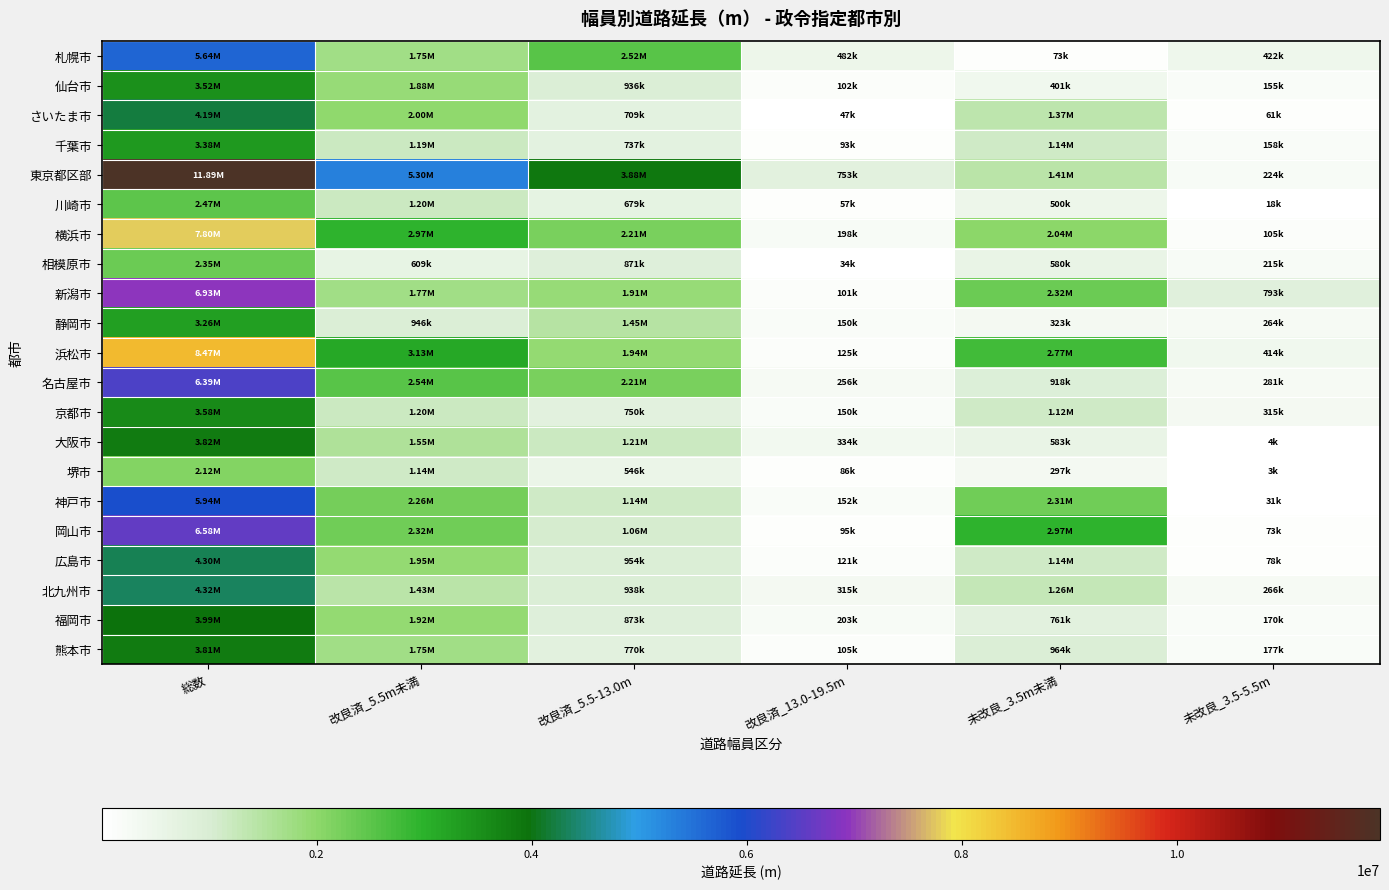

Reading left to right, transcribe all the data shown in this chart.

札幌市: 総数=5643802.0	改良済_5.5m未満=1751392.0	改良済_5.5-13.0m=2522617.0	改良済_13.0-19.5m=482196.0	未改良_3.5m未満=73272.0	未改良_3.5-5.5m=422195.0
仙台市: 総数=3521275.8	改良済_5.5m未満=1877685.8	改良済_5.5-13.0m=936233.3	改良済_13.0-19.5m=101815.6	未改良_3.5m未満=401064.7	未改良_3.5-5.5m=154758.2
さいたま市: 総数=4189302.0	改良済_5.5m未満=1995965.0	改良済_5.5-13.0m=709088.0	改良済_13.0-19.5m=46841.0	未改良_3.5m未満=1366075.0	未改良_3.5-5.5m=60694.0
千葉市: 総数=3380100.0	改良済_5.5m未満=1190332.0	改良済_5.5-13.0m=737391.0	改良済_13.0-19.5m=93332.0	未改良_3.5m未満=1140842.0	未改良_3.5-5.5m=158458.0
東京都区部: 総数=11891476.0	改良済_5.5m未満=5303956.0	改良済_5.5-13.0m=3875320.0	改良済_13.0-19.5m=752856.0	未改良_3.5m未満=1412898.0	未改良_3.5-5.5m=223647.0
川崎市: 総数=2471925.0	改良済_5.5m未満=1197775.0	改良済_5.5-13.0m=678556.0	改良済_13.0-19.5m=57025.0	未改良_3.5m未満=499657.0	未改良_3.5-5.5m=17833.0
横浜市: 総数=7800976.1	改良済_5.5m未満=2966541.8	改良済_5.5-13.0m=2209368.6	改良済_13.0-19.5m=198055.4	未改良_3.5m未満=2043725.9	未改良_3.5-5.5m=105062.4
相模原市: 総数=2345933.0	改良済_5.5m未満=608972.0	改良済_5.5-13.0m=870975.0	改良済_13.0-19.5m=34040.0	未改良_3.5m未満=580339.0	未改良_3.5-5.5m=214844.0
新潟市: 総数=6928298.0	改良済_5.5m未満=1765497.0	改良済_5.5-13.0m=1905132.0	改良済_13.0-19.5m=101143.0	未改良_3.5m未満=2324904.0	未改良_3.5-5.5m=792939.0
静岡市: 総数=3260014.0	改良済_5.5m未満=945871.0	改良済_5.5-13.0m=1452009.0	改良済_13.0-19.5m=149939.0	未改良_3.5m未満=323300.0	未改良_3.5-5.5m=264052.0
浜松市: 総数=8468291.0	改良済_5.5m未満=3133047.0	改良済_5.5-13.0m=1936494.0	改良済_13.0-19.5m=125262.0	未改良_3.5m未満=2769008.0	未改良_3.5-5.5m=414358.0
名古屋市: 総数=6389295.0	改良済_5.5m未満=2544347.0	改良済_5.5-13.0m=2211231.0	改良済_13.0-19.5m=256024.0	未改良_3.5m未満=917843.0	未改良_3.5-5.5m=280796.0
京都市: 総数=3579673.0	改良済_5.5m未満=1204950.0	改良済_5.5-13.0m=750201.0	改良済_13.0-19.5m=149660.0	未改良_3.5m未満=1124790.0	未改良_3.5-5.5m=314525.0
大阪市: 総数=3816795.0	改良済_5.5m未満=1553628.0	改良済_5.5-13.0m=1209551.0	改良済_13.0-19.5m=333702.0	未改良_3.5m未満=583104.0	未改良_3.5-5.5m=3959.0
堺市: 総数=2116915.0	改良済_5.5m未満=1135828.0	改良済_5.5-13.0m=545603.0	改良済_13.0-19.5m=86064.0	未改良_3.5m未満=297021.0	未改良_3.5-5.5m=2511.0
神戸市: 総数=5939392.0	改良済_5.5m未満=2258493.0	改良済_5.5-13.0m=1140021.0	改良済_13.0-19.5m=152111.0	未改良_3.5m未満=2305448.0	未改良_3.5-5.5m=30851.0
岡山市: 総数=6584331.0	改良済_5.5m未満=2317523.0	改良済_5.5-13.0m=1060258.0	改良済_13.0-19.5m=95009.0	未改良_3.5m未満=2973753.0	未改良_3.5-5.5m=72764.0
広島市: 総数=4299282.0	改良済_5.5m未満=1949077.0	改良済_5.5-13.0m=953915.0	改良済_13.0-19.5m=120720.0	未改良_3.5m未満=1136223.0	未改良_3.5-5.5m=78499.0
北九州市: 総数=4322714.0	改良済_5.5m未満=1431494.0	改良済_5.5-13.0m=937643.0	改良済_13.0-19.5m=315429.0	未改良_3.5m未満=1256447.0	未改良_3.5-5.5m=266226.0
福岡市: 総数=3986330.0	改良済_5.5m未満=1922021.0	改良済_5.5-13.0m=872542.0	改良済_13.0-19.5m=203259.0	未改良_3.5m未満=760554.0	未改良_3.5-5.5m=169584.0
熊本市: 総数=3812527.0	改良済_5.5m未満=1748688.0	改良済_5.5-13.0m=769994.0	改良済_13.0-19.5m=105186.0	未改良_3.5m未満=963991.0	未改良_3.5-5.5m=176717.0